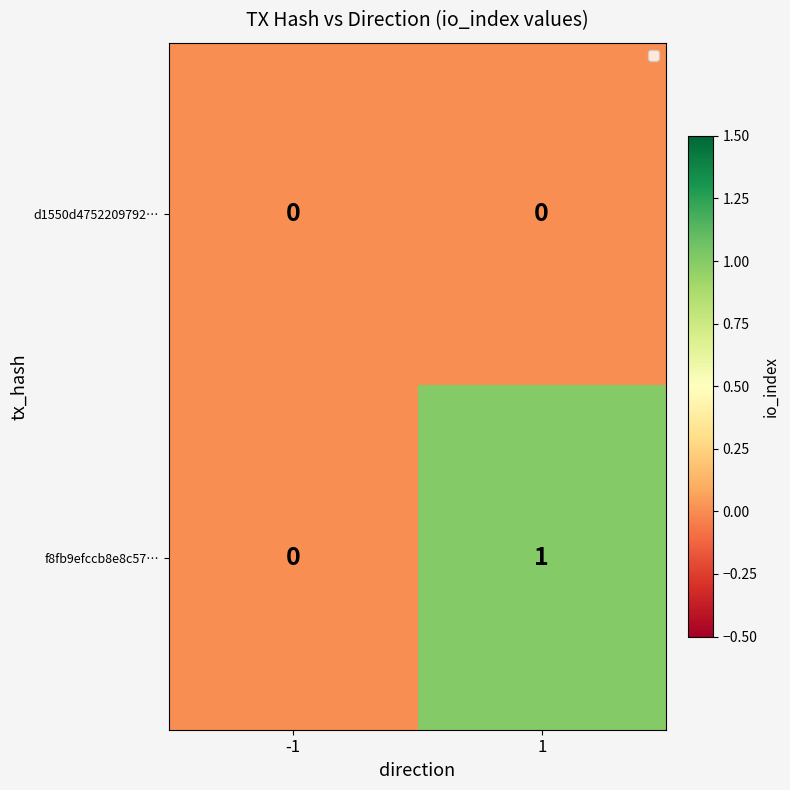

How many categories are shown in the chart?

2